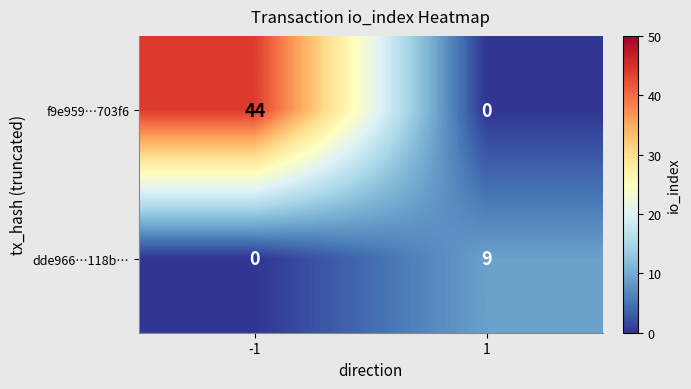

At which category is the sum across all series the highest?

-1